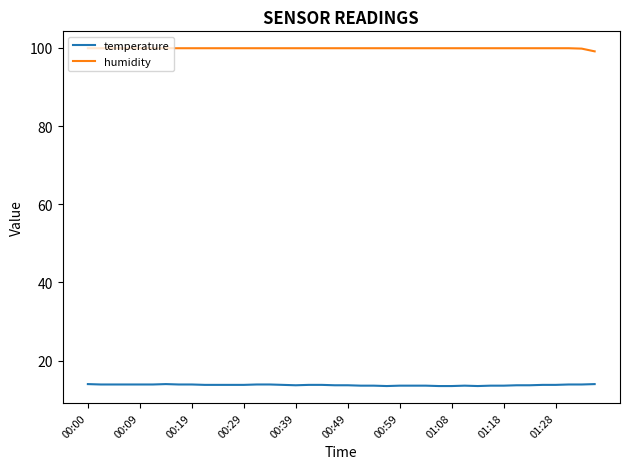

What is the greatest value displayed?

99.9